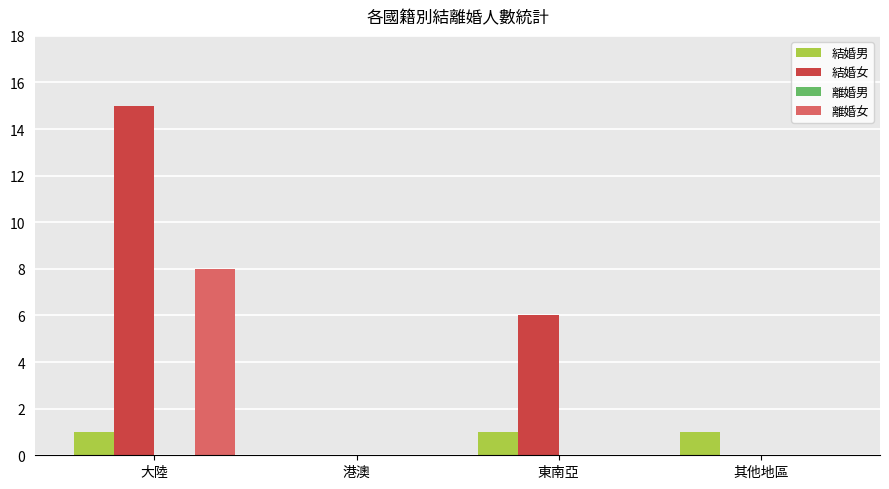

What is the highest value of the 離婚女 series?

8